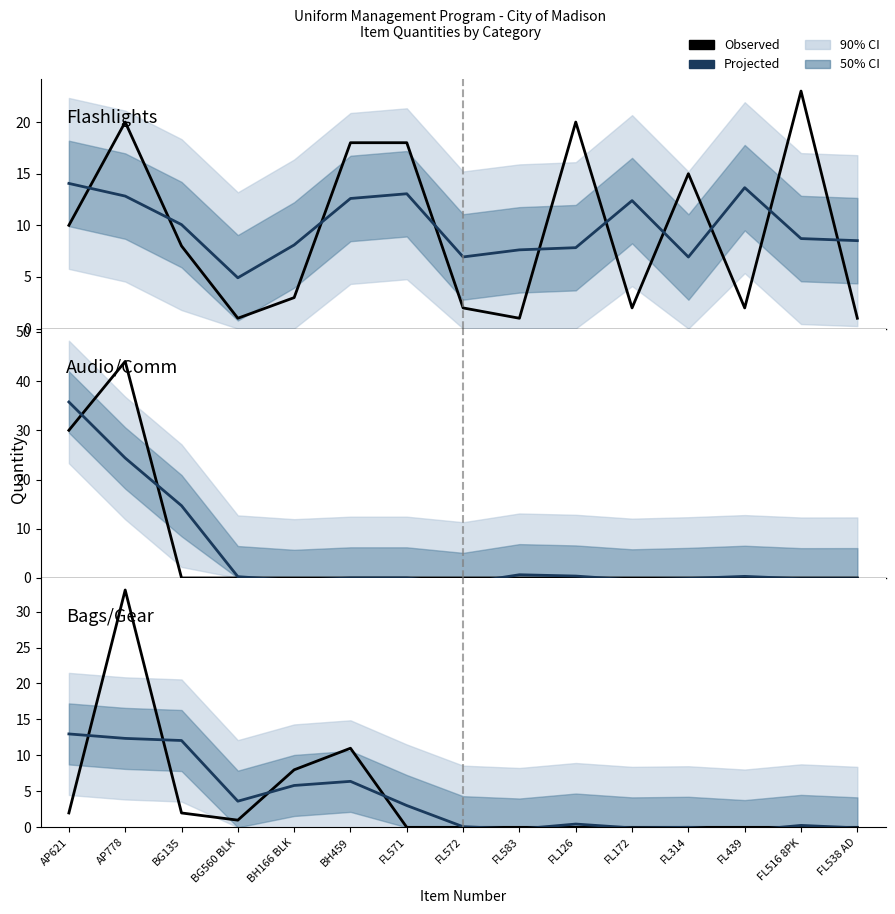

What is the highest value of the Audio/Comm (projected) series?

35.8